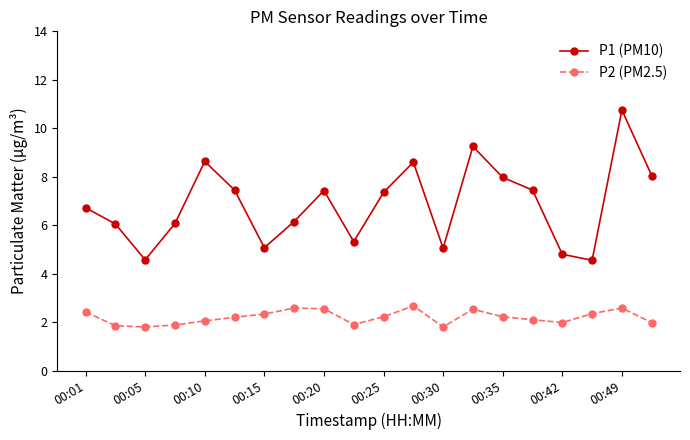

List the series in order of their peak value, lowest first.

P2 (PM2.5), P1 (PM10)